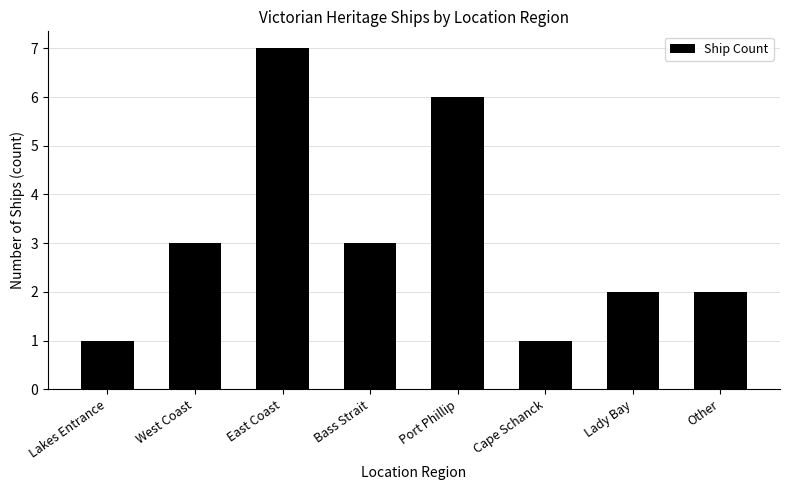

The value at Cape Schanck is 0. True or false?

False